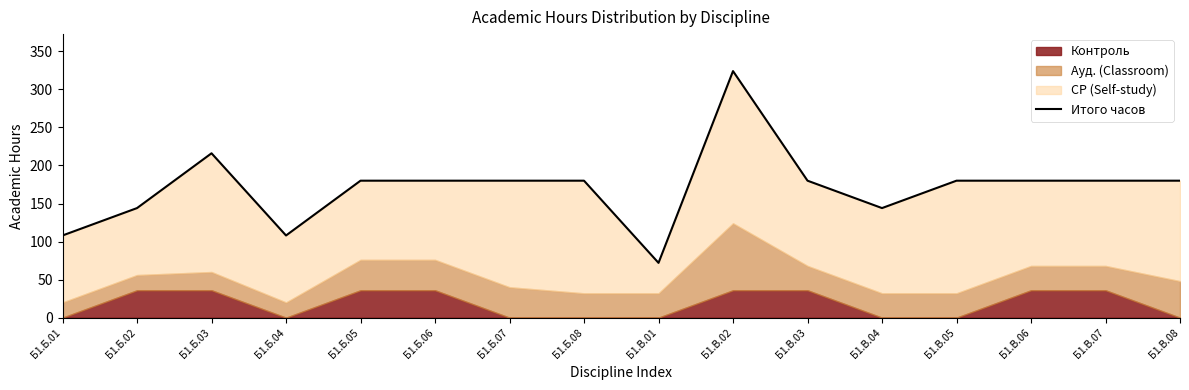

Reading left to right, transcribe all the data shown in this chart.

Б1.Б.01=108	Б1.Б.02=144	Б1.Б.03=216	Б1.Б.04=108	Б1.Б.05=180	Б1.Б.06=180	Б1.Б.07=180	Б1.Б.08=180	Б1.В.01=72	Б1.В.02=324	Б1.В.03=180	Б1.В.04=144	Б1.В.05=180	Б1.В.06=180	Б1.В.07=180	Б1.В.08=180